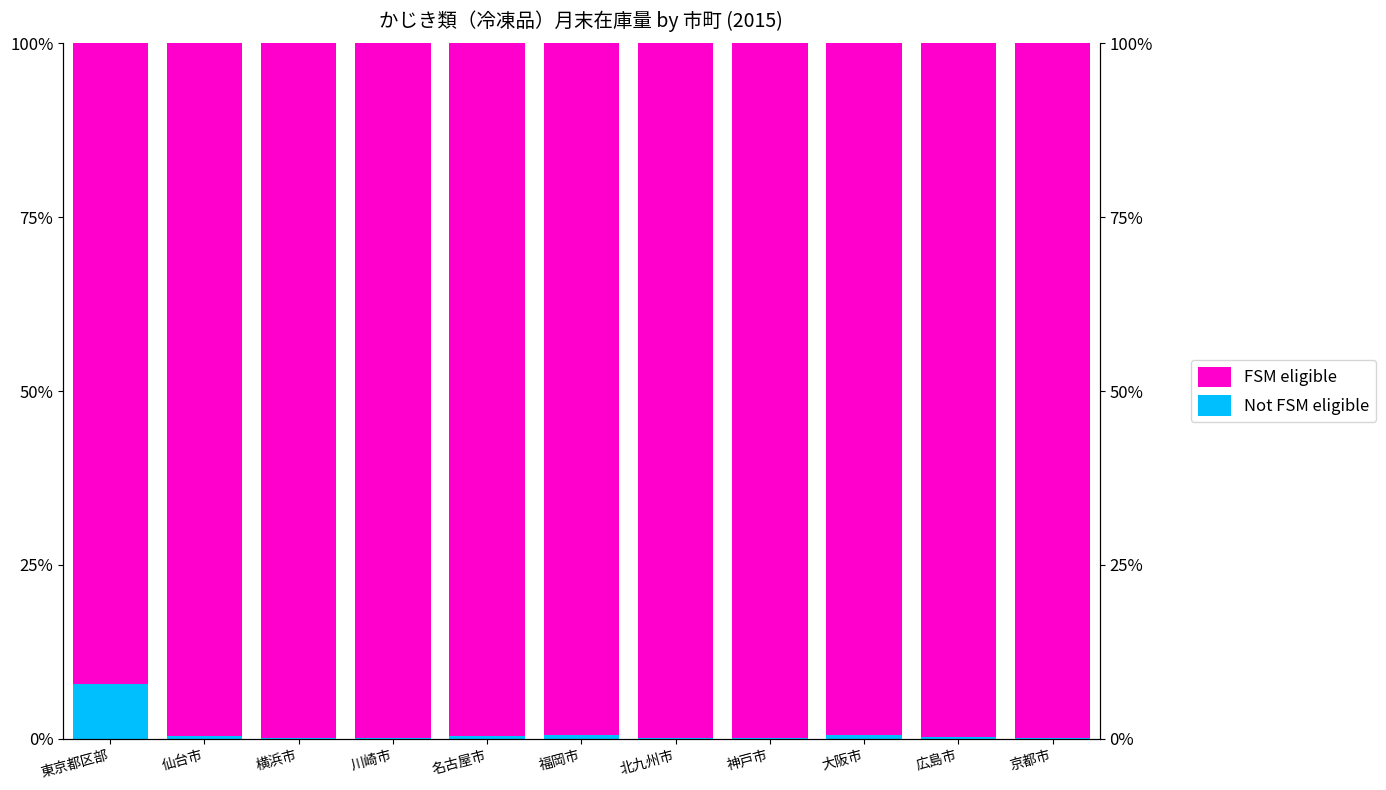

What is the total value across all series at 東京都区部?

100.0